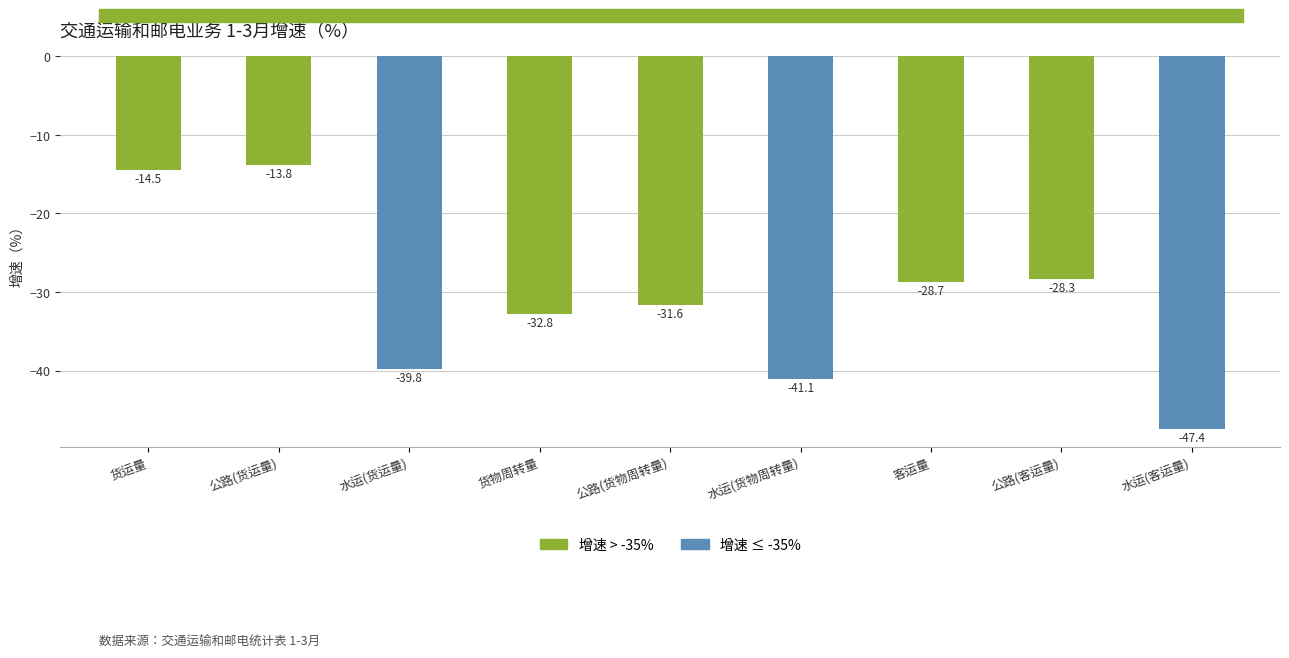

How many series are shown in this chart?

1